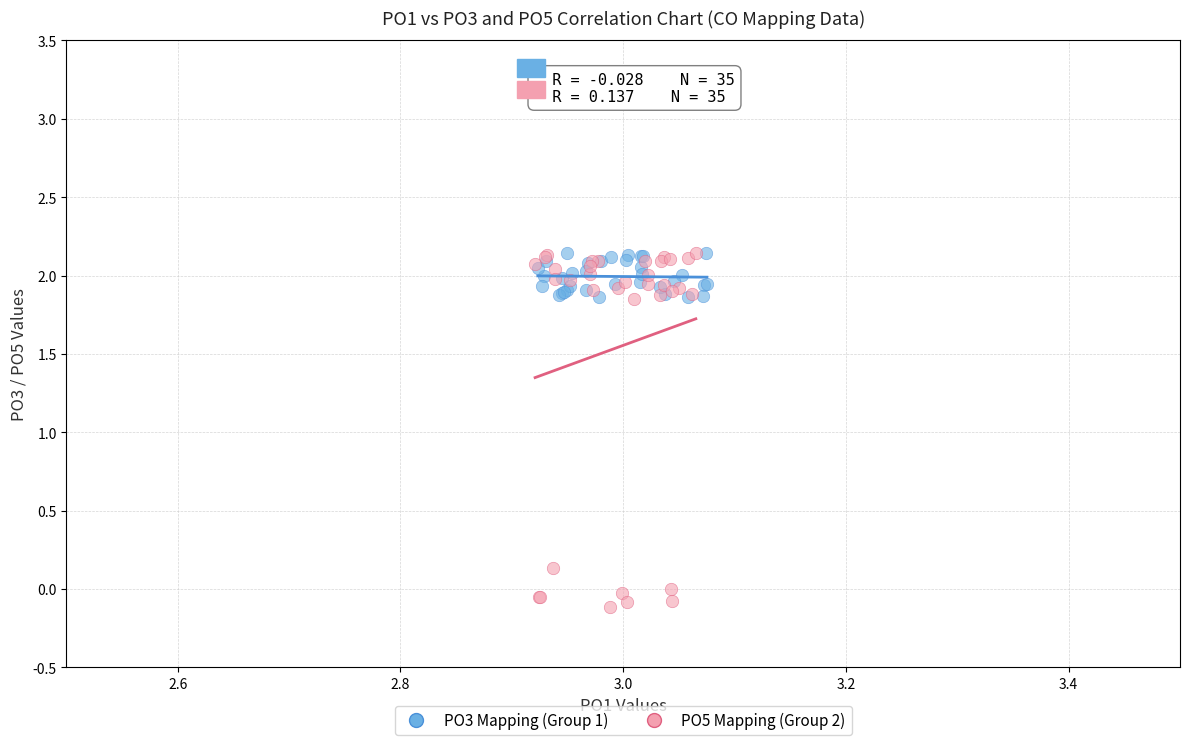

Which series has the widest spread of Y values?

PO5 Mapping (Group 2)